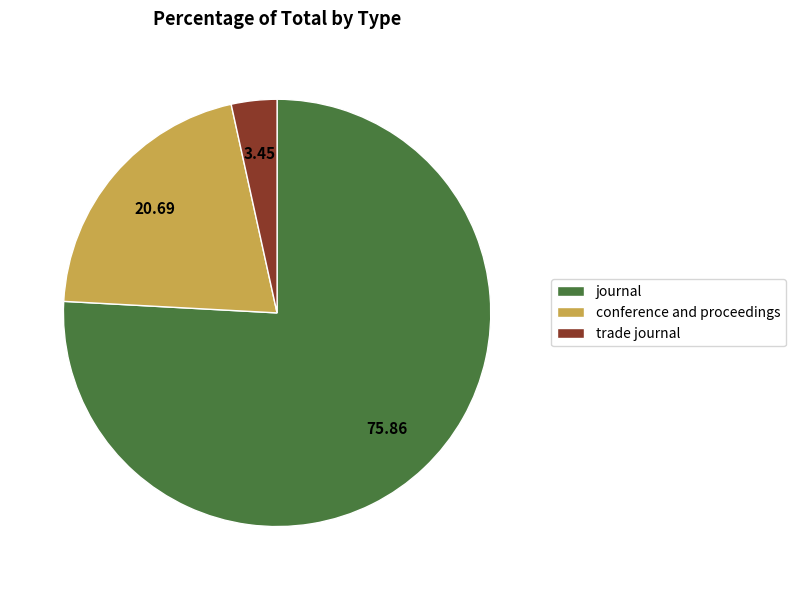

Do conference and proceedings and journal together represent more than half of the pie?

Yes